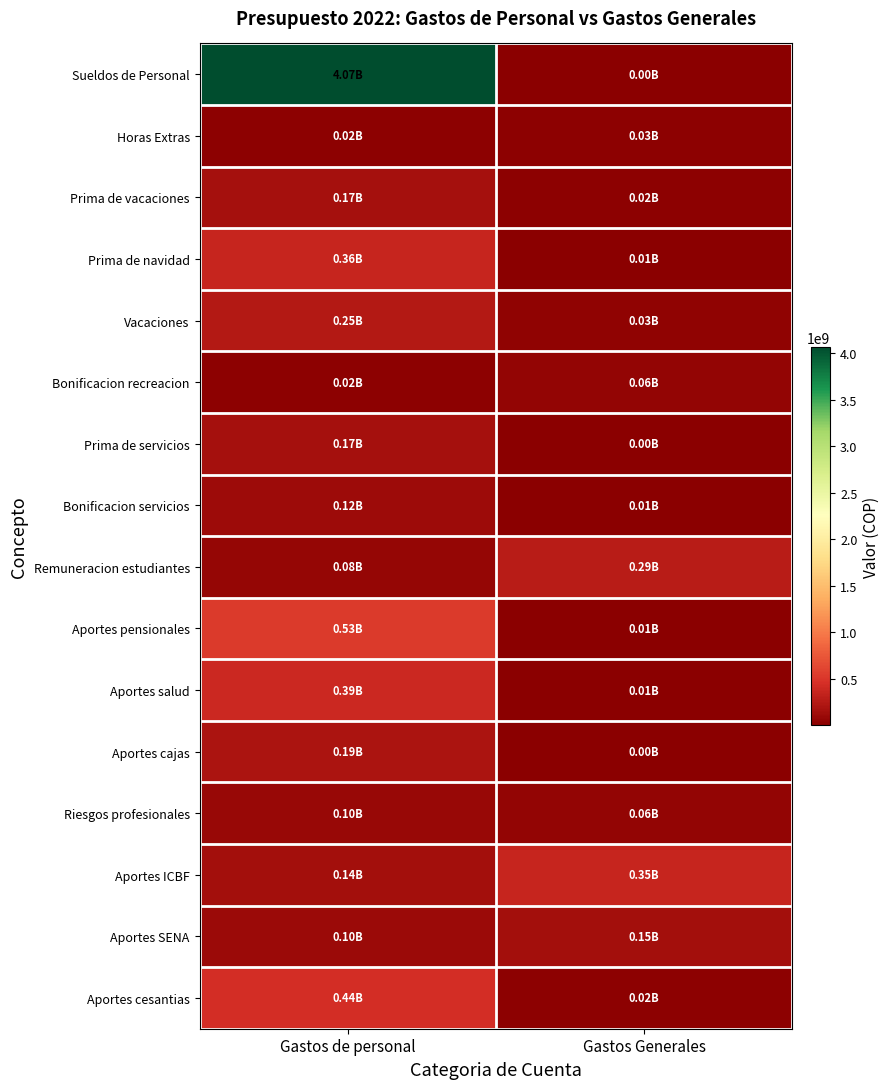

What is the minimum value shown in the chart?

201486